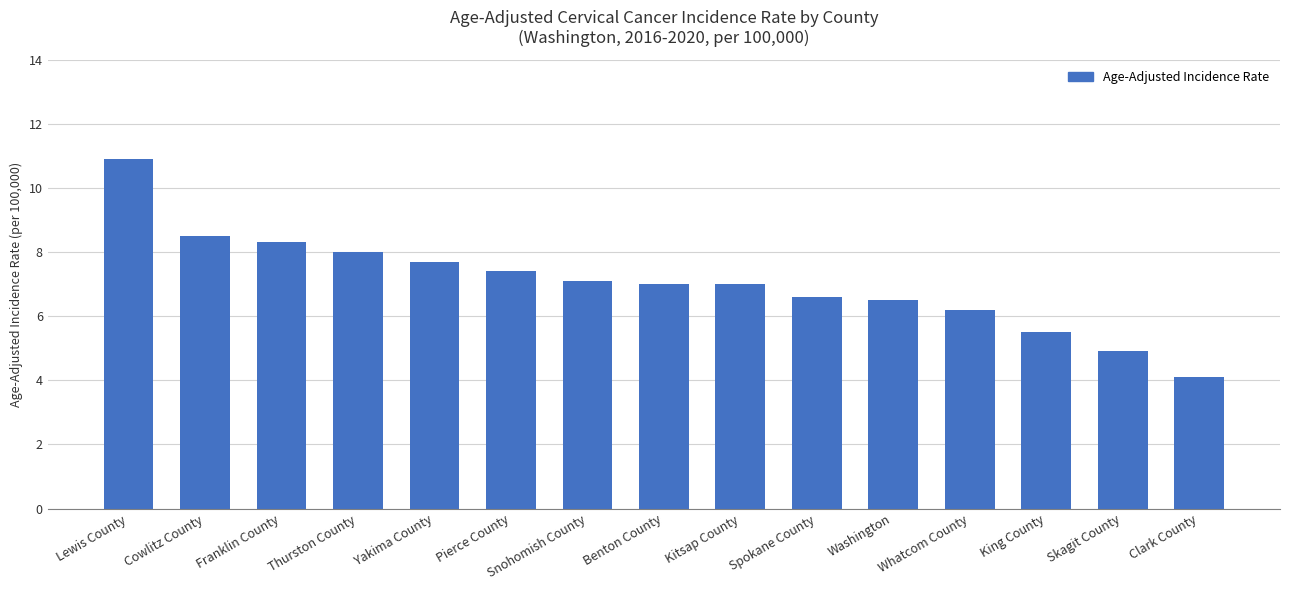

How many categories are shown in the chart?

15